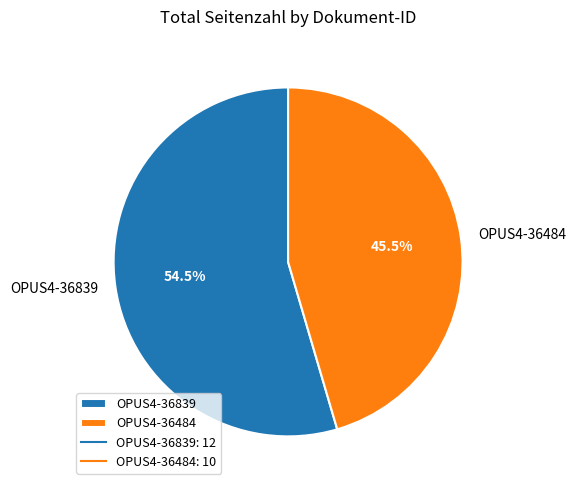

Count the number of slices in the pie.

2